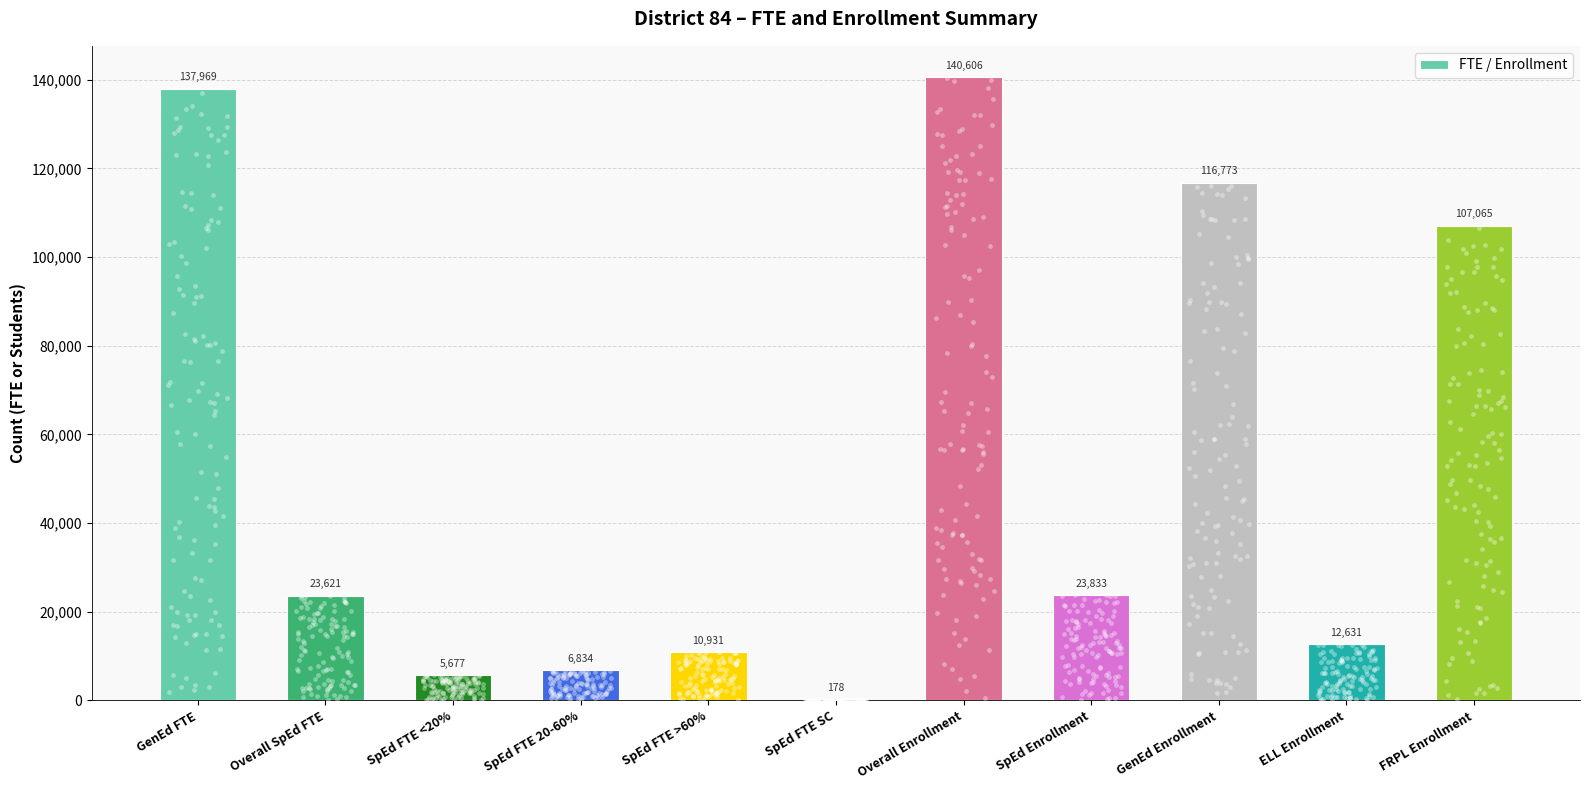

Which has a higher value, ELL Enrollment or SpEd FTE >60%?

ELL Enrollment